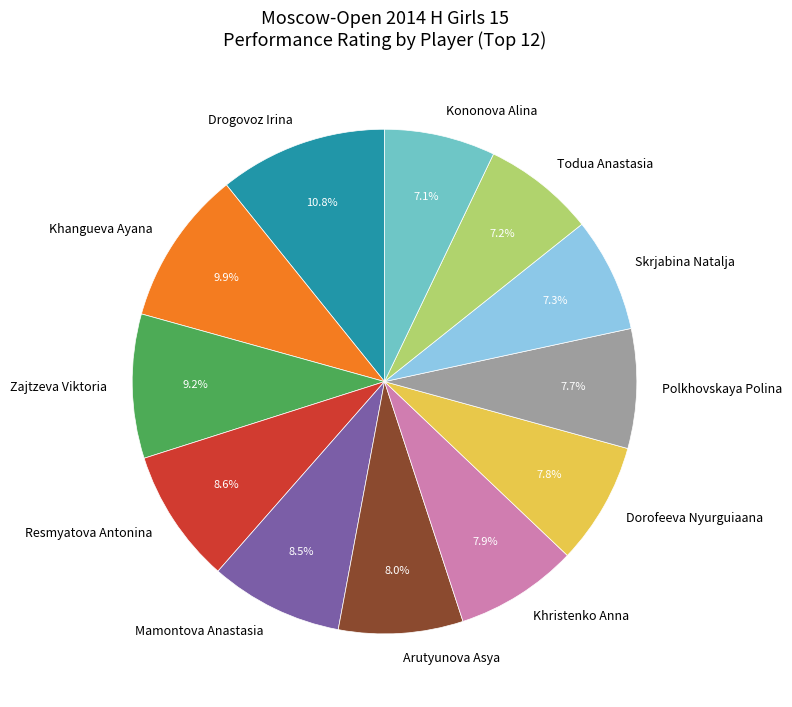

How many segments does this pie chart have?

12